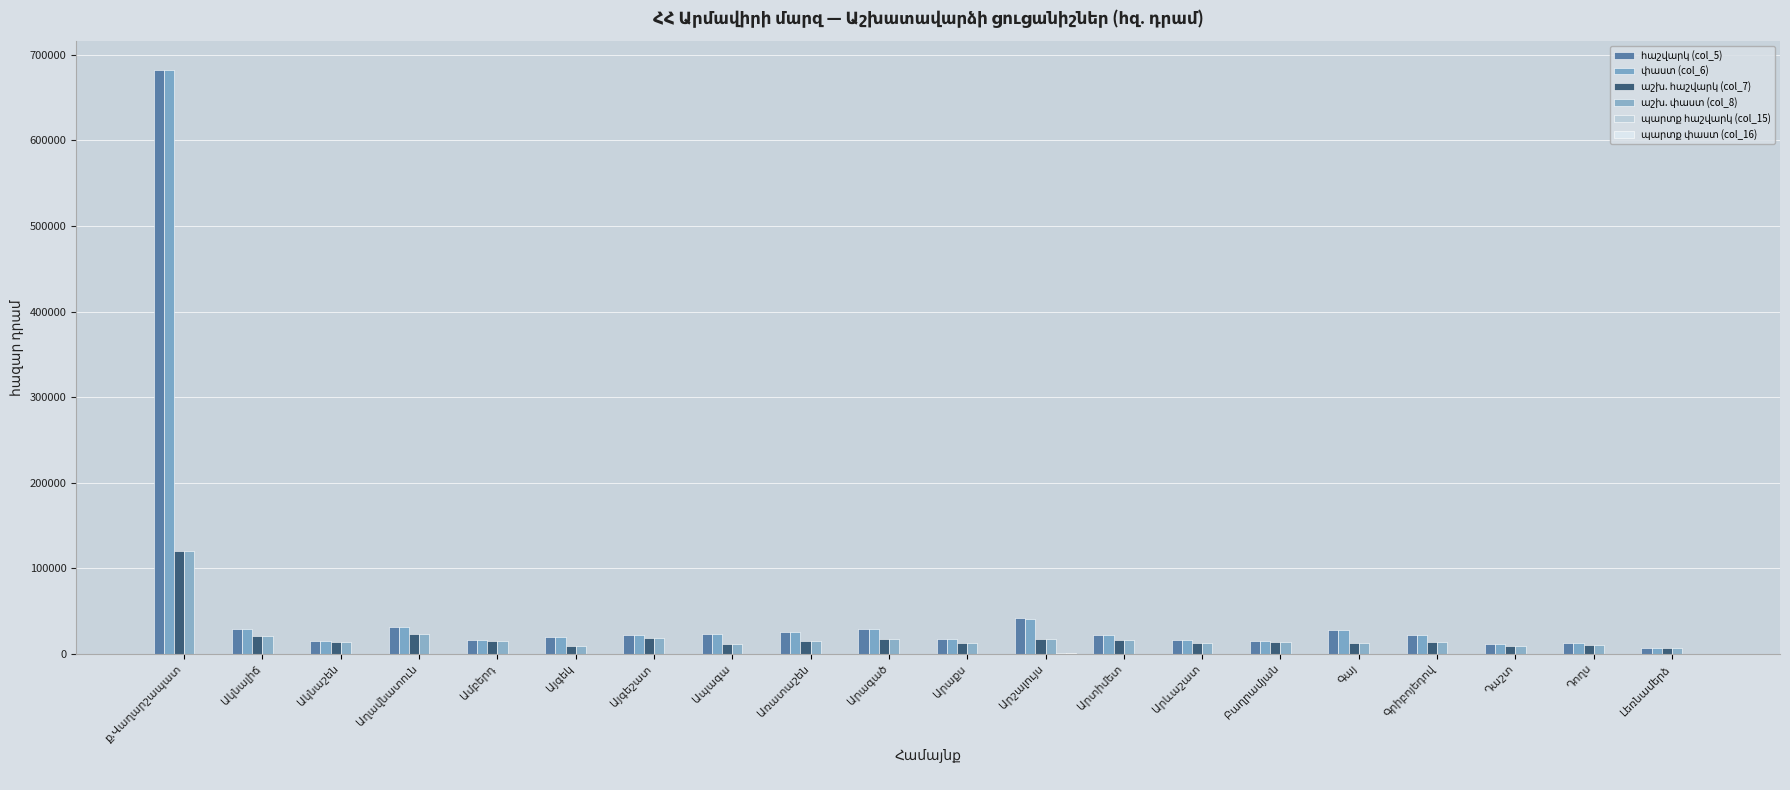

At Արագած, list the series in order from largest to smallest.

հաշվարկ (col_5), փաստ (col_6), աշխ. հաշվարկ (col_7), աշխ. փաստ (col_8), պարտք հաշվարկ (col_15), պարտք փաստ (col_16)